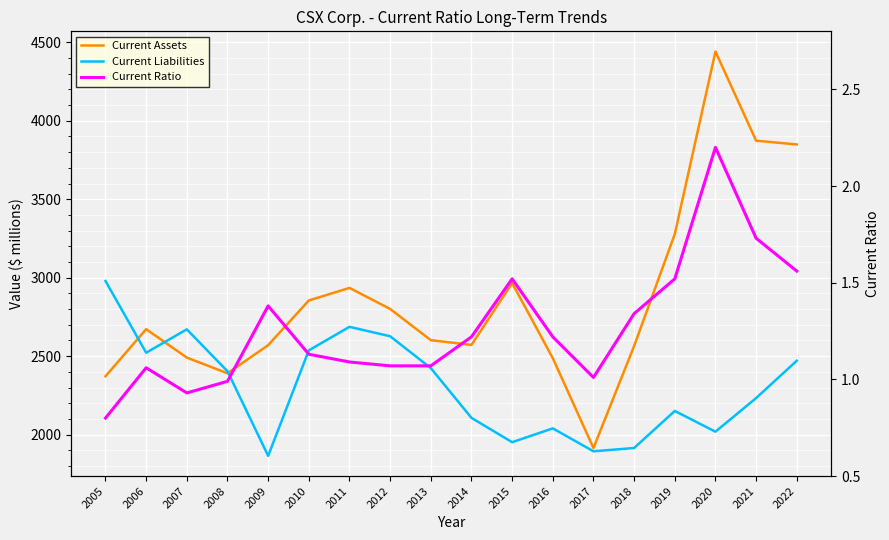

What are all the series names shown in the legend?

Current Assets, Current Liabilities, Current Ratio